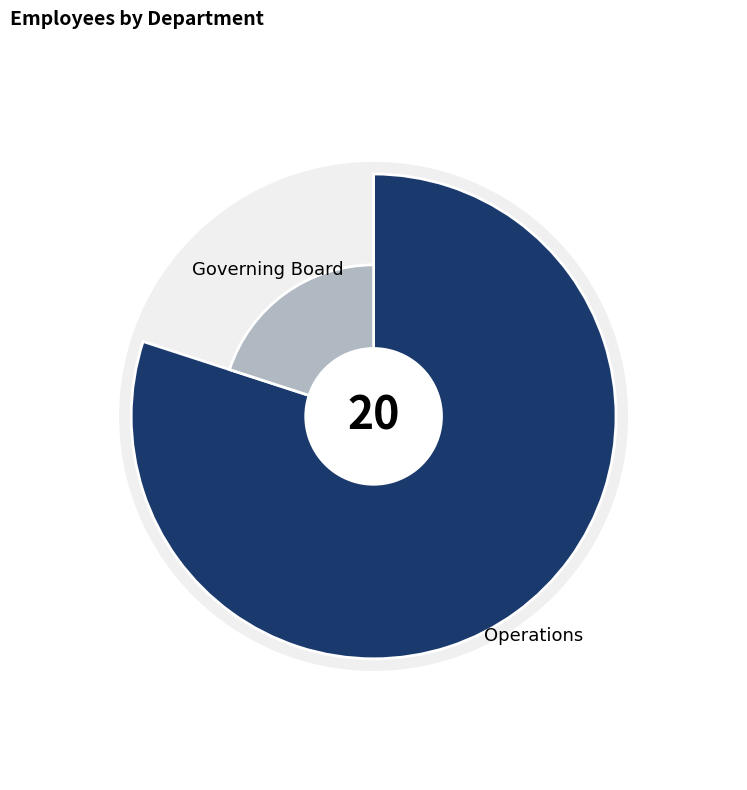

Rank the categories by value from lowest to highest.

Governing Board, Operations